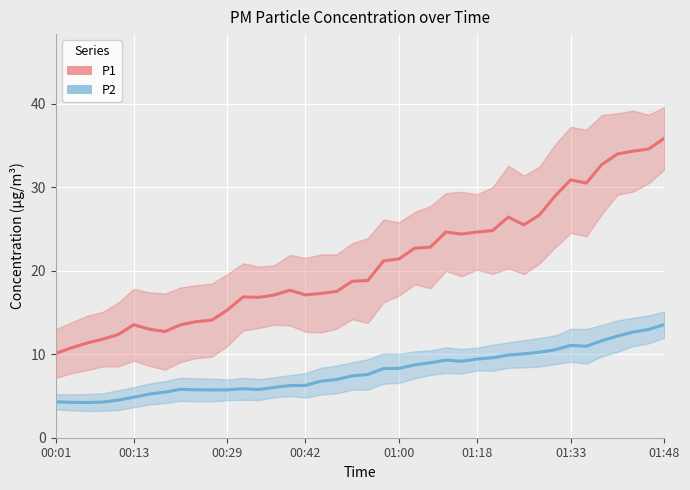

Is the value of P2 at 34 greater than the value of P1 at 10?

No